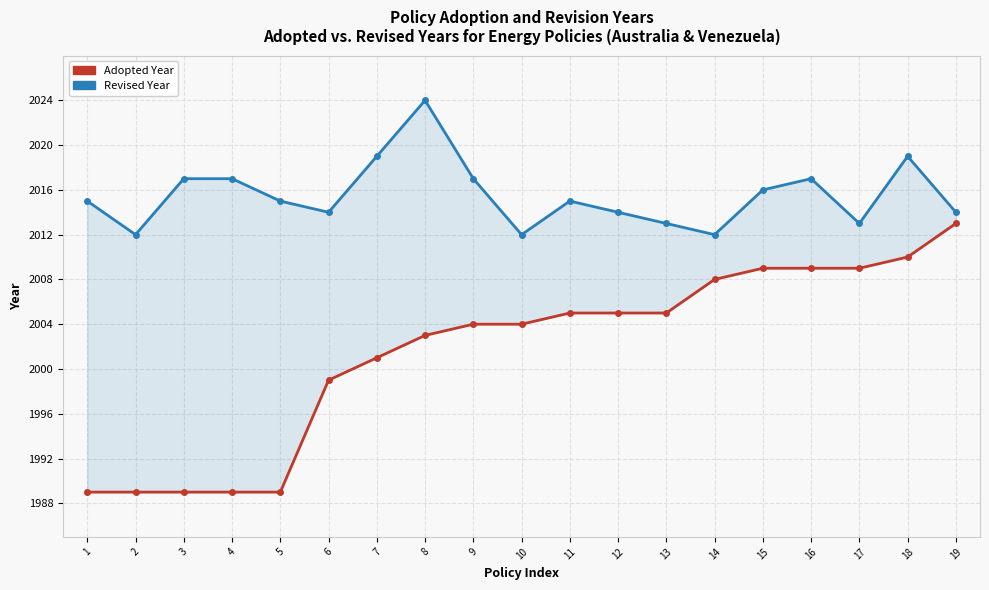

What is the value of the Adopted Year point at the 8th from the left?

2003